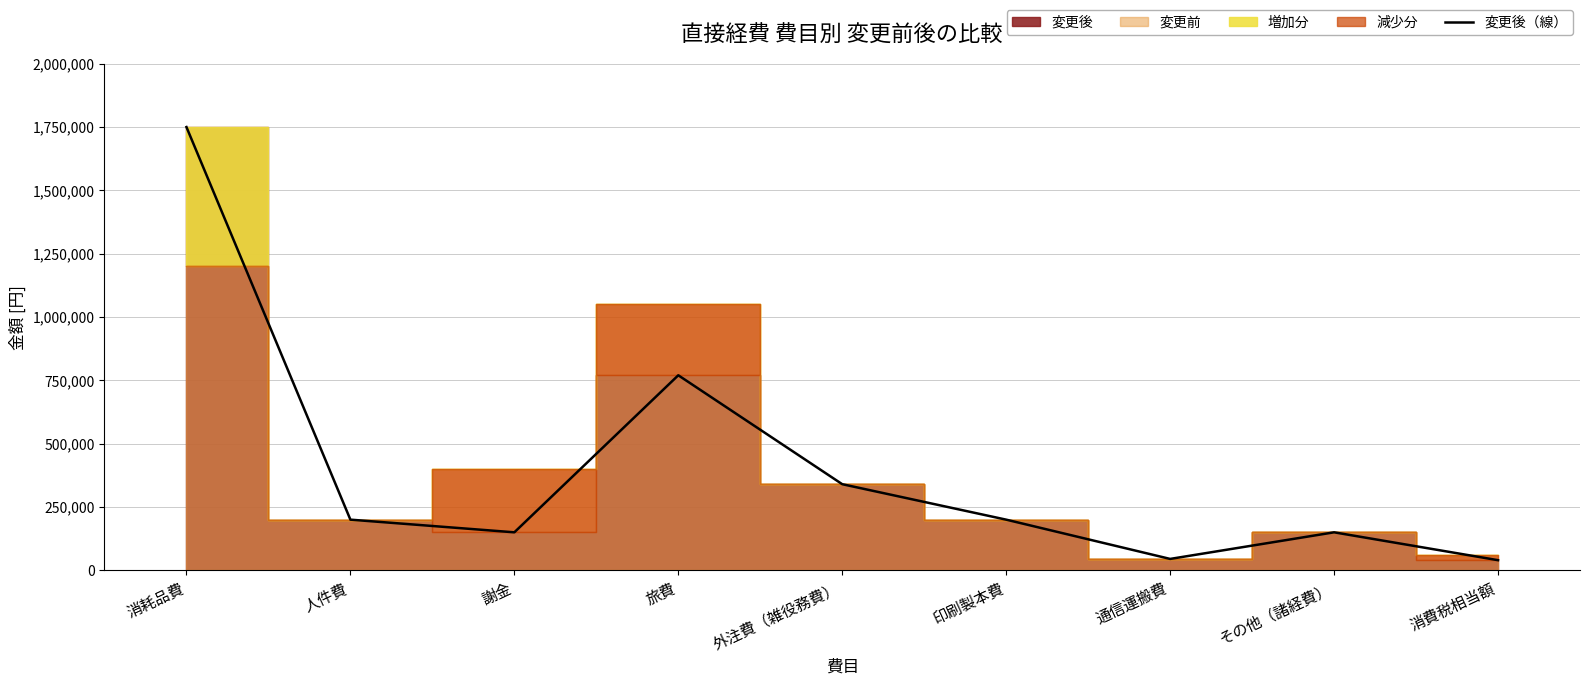

Between 消耗品費 and 外注費（雑役務費）, which is larger?

消耗品費